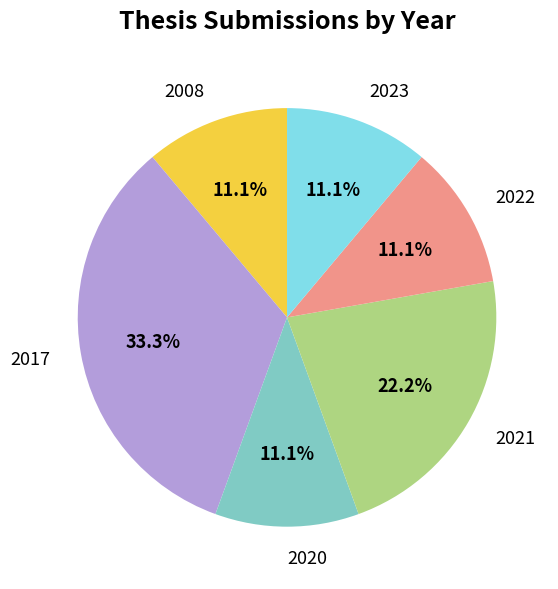

To the nearest percent, what is the combined percentage of 2023 and 2017?

44%